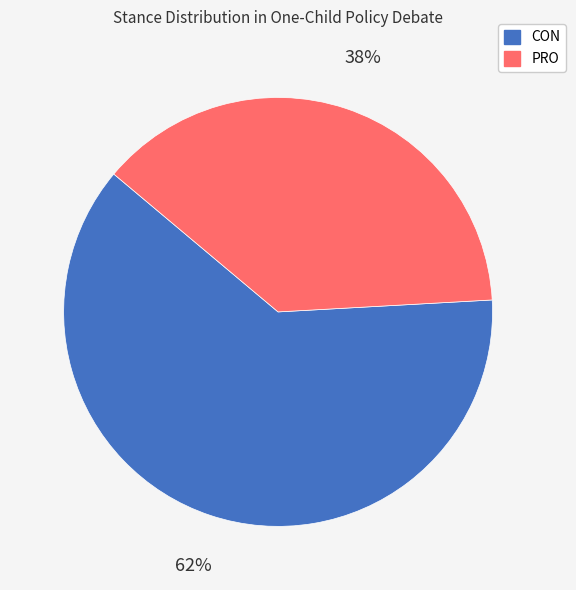

Which category has the biggest portion of the pie?

CON